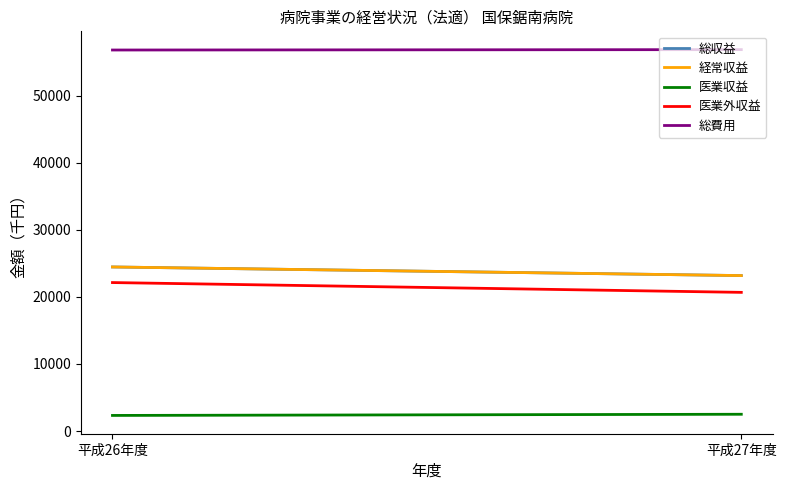

At which label does 総収益 reach its minimum?

平成27年度